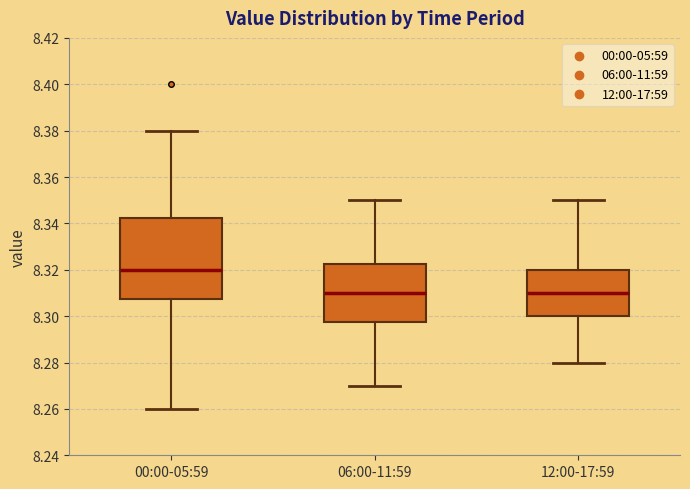

Reading left to right, transcribe this box plot: for each box, give where its median line is, the range the box spans, and where its two whiskers end, as read against the y-axis. The values are not printed on the chart, so give them approximately, as read against the axis.

00:00-05:59: median 8.320, box 8.308 to 8.342, whiskers 8.260 to 8.380
06:00-11:59: median 8.310, box 8.298 to 8.322, whiskers 8.270 to 8.350
12:00-17:59: median 8.310, box 8.300 to 8.320, whiskers 8.280 to 8.350